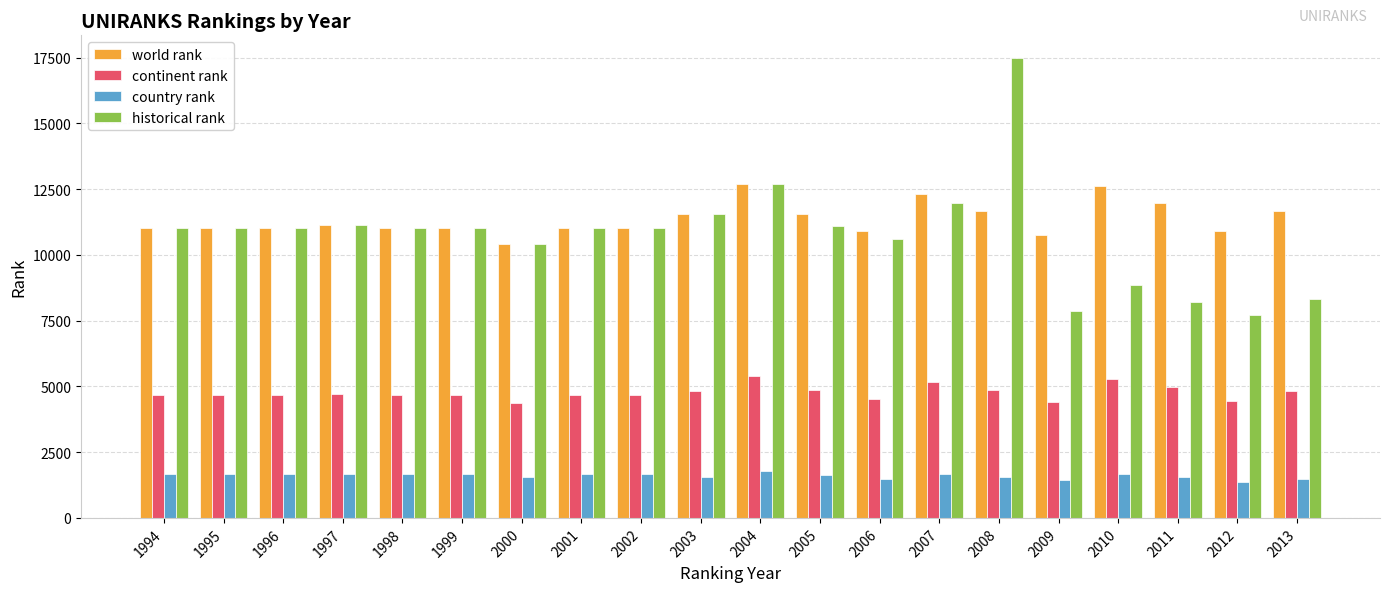

What is the lowest value of the continent rank series?

4352.0